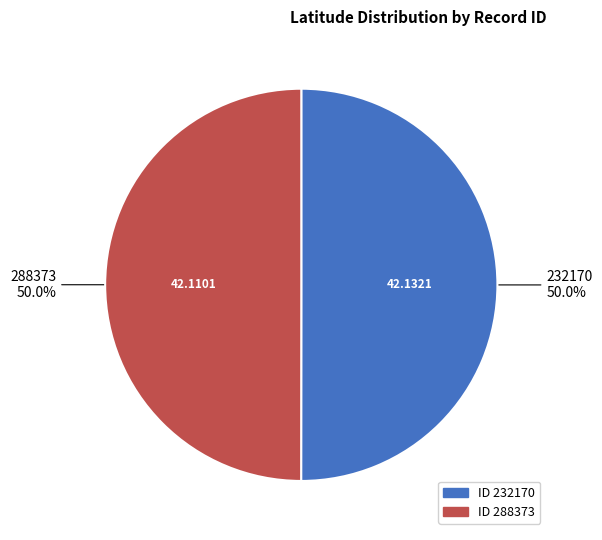

How many slices are in this pie chart?

2